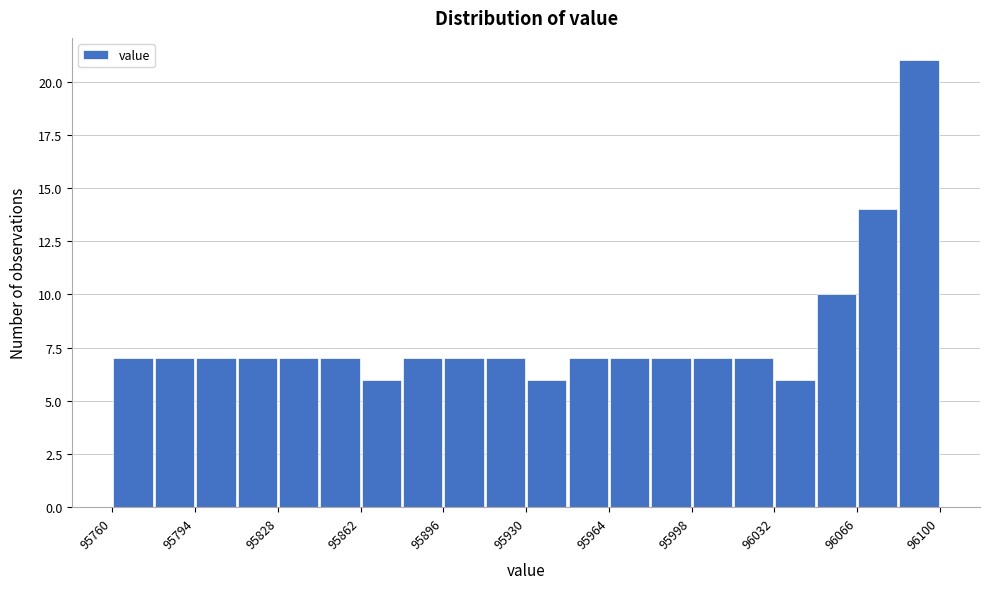

Read against the x-axis, roughly where is the centre of the tallest bar?

96090